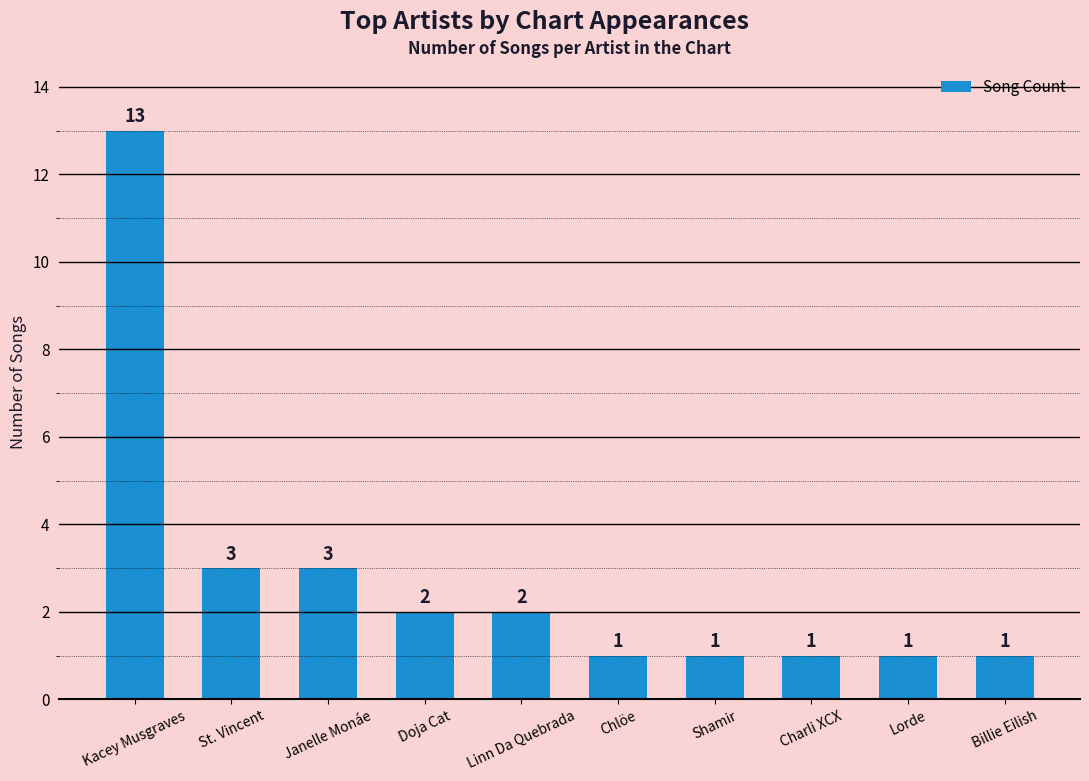

What is the greatest value displayed?

13